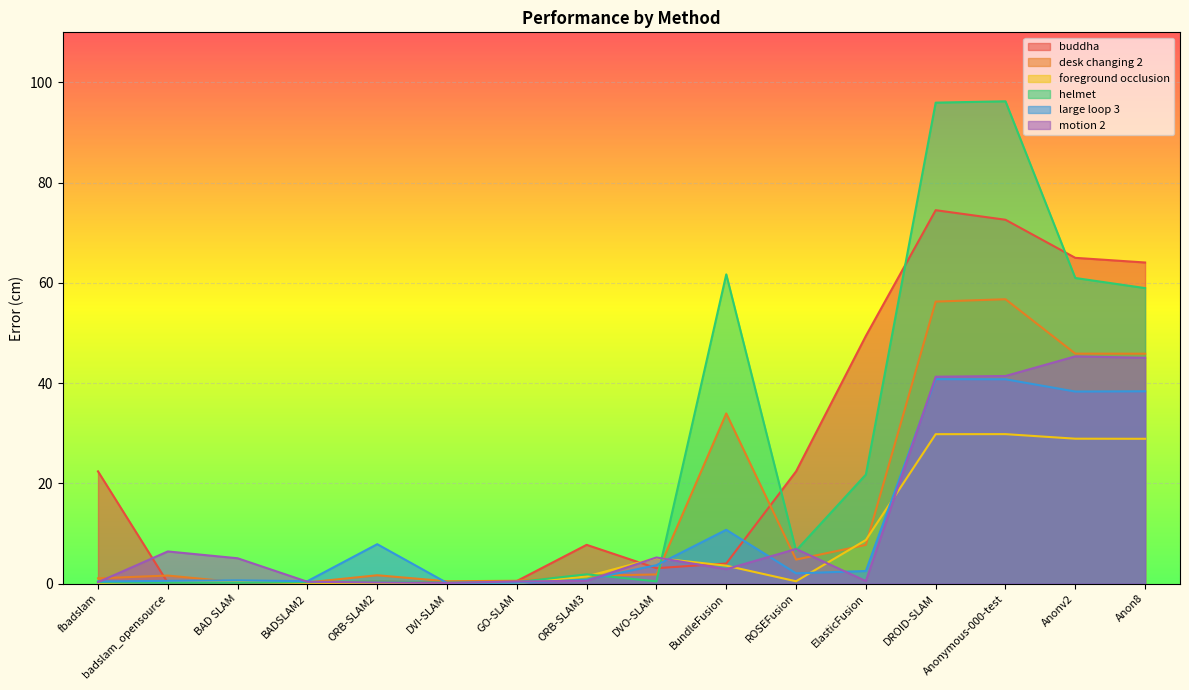

What is the label of the 4th point from the left?

BADSLAM2